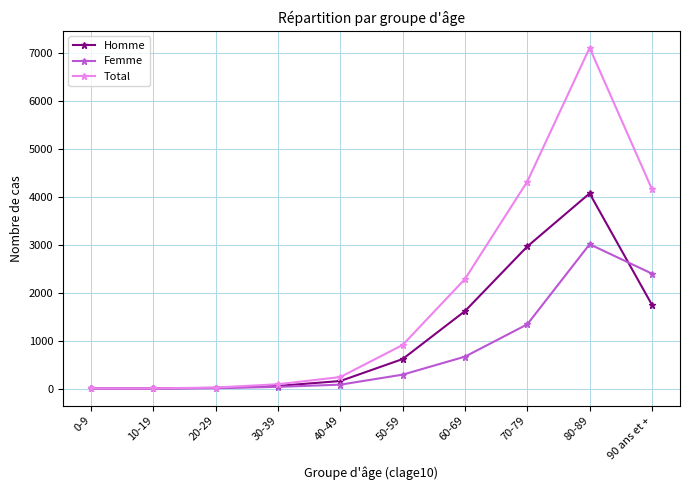

At 70-79, list the series in order from smallest to largest.

Femme, Homme, Total